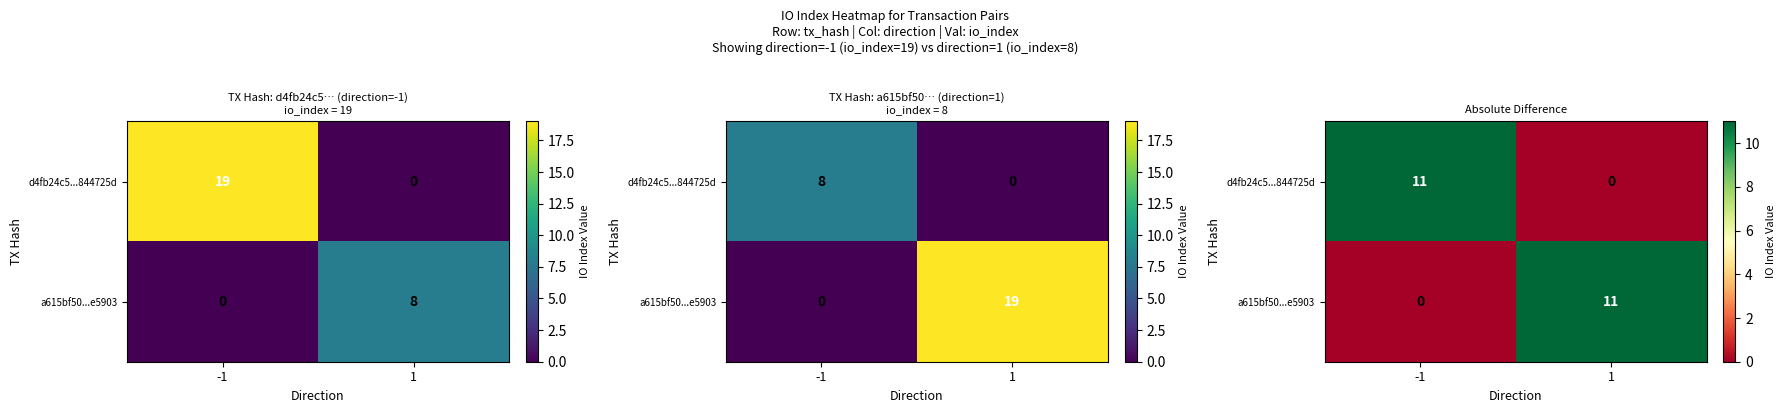

Which series has the widest spread of values?

d4fb24c5...844725d